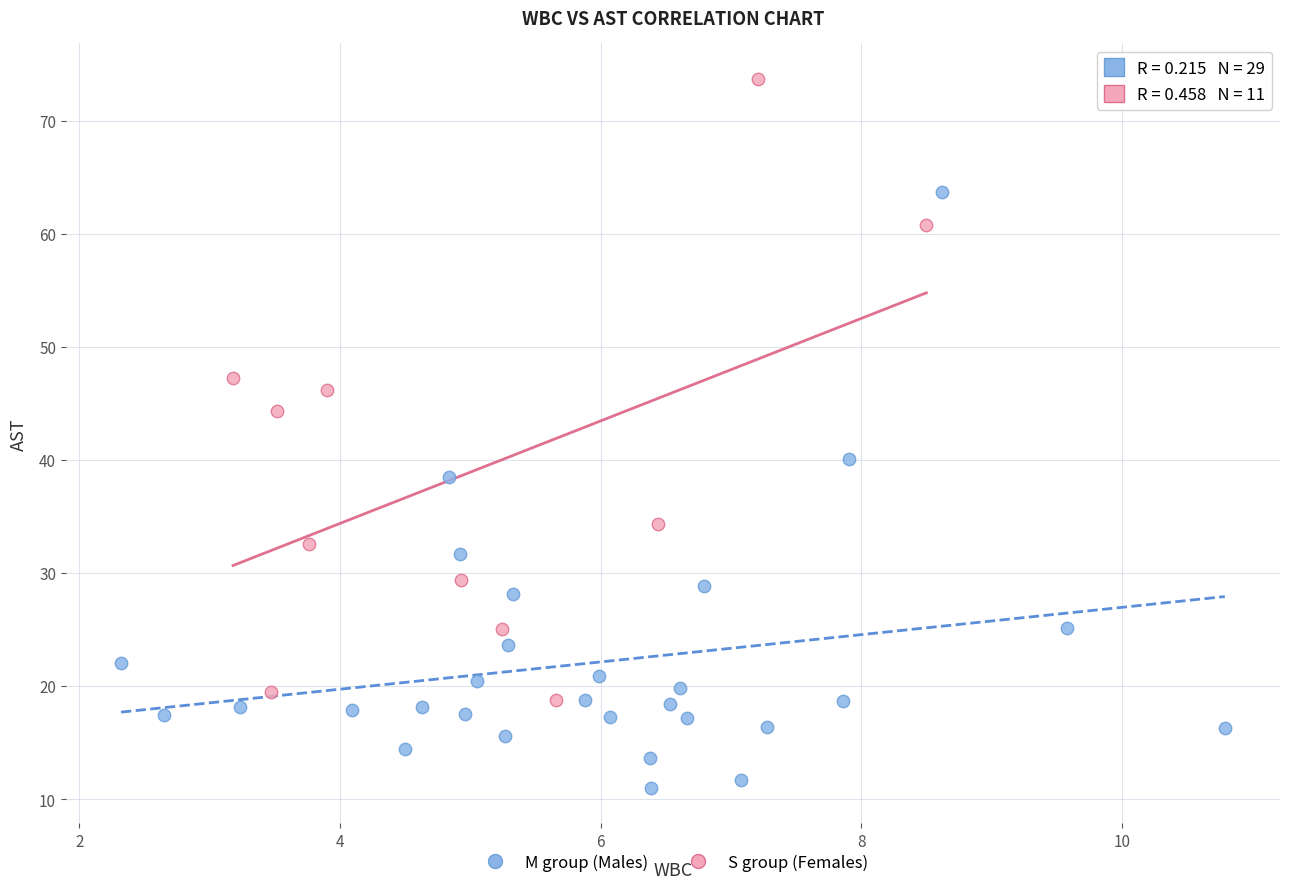

Which series contains the lowest Y value?

M group (Males)